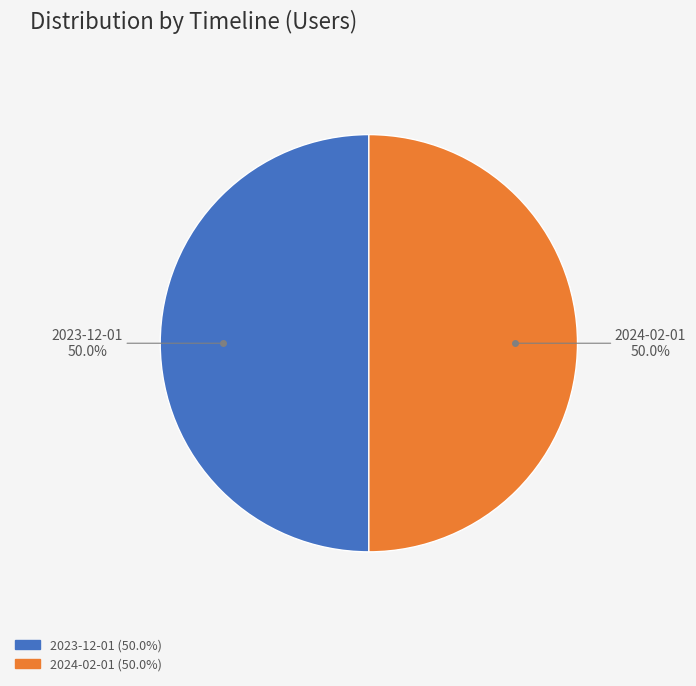

How many segments does this pie chart have?

2